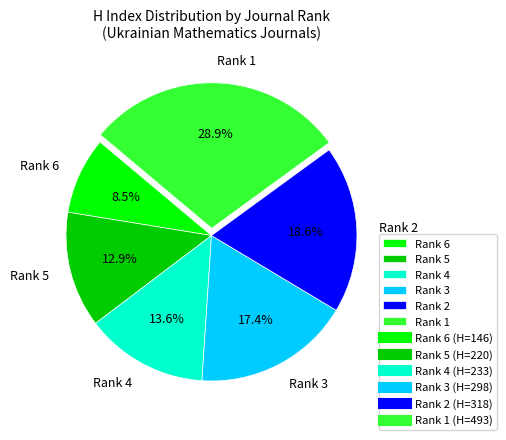

To the nearest percent, what is the difference between the Rank 3 and Rank 4 slice percentages?

4%